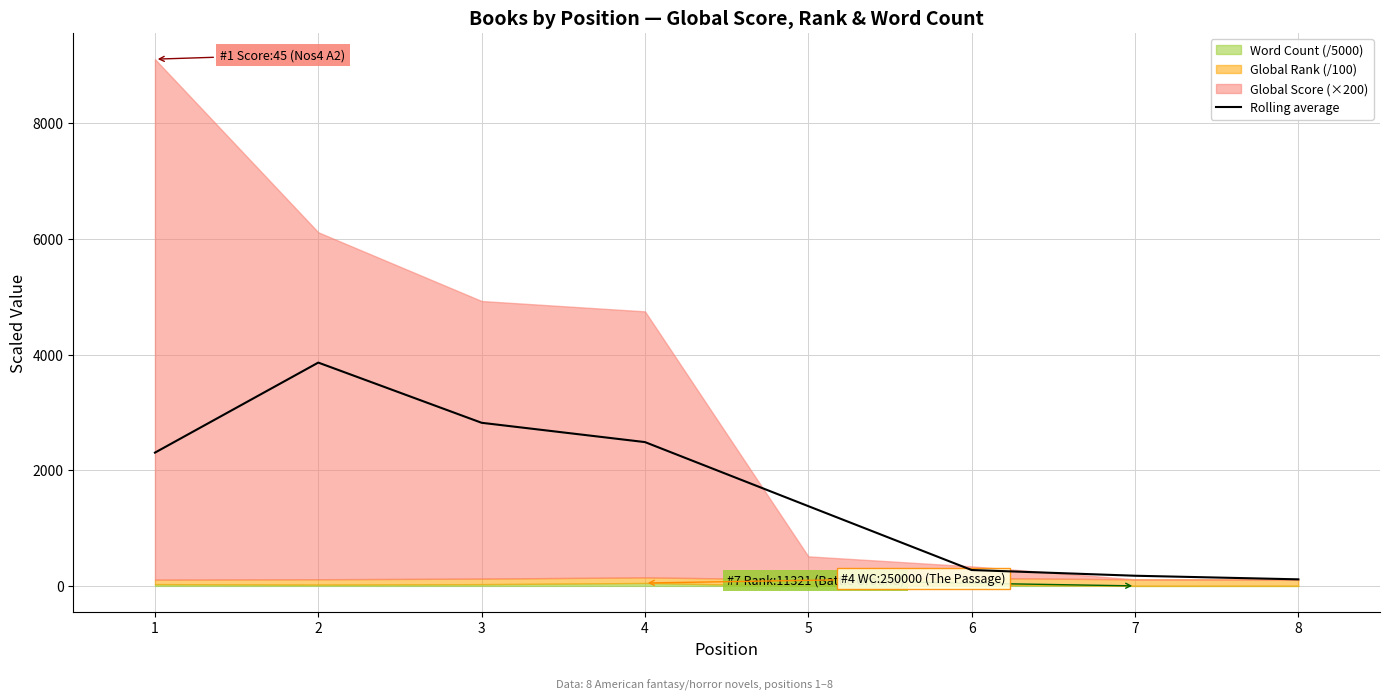

How many lines are shown in the chart?

1